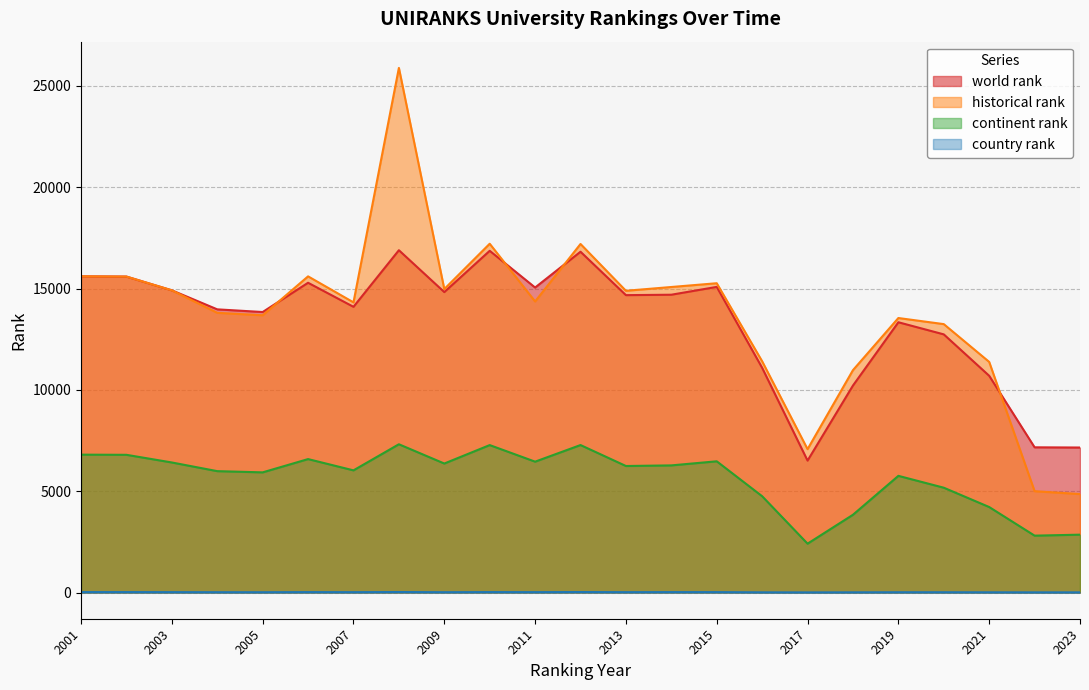

Where does the historical rank series first go above 14363?

2001